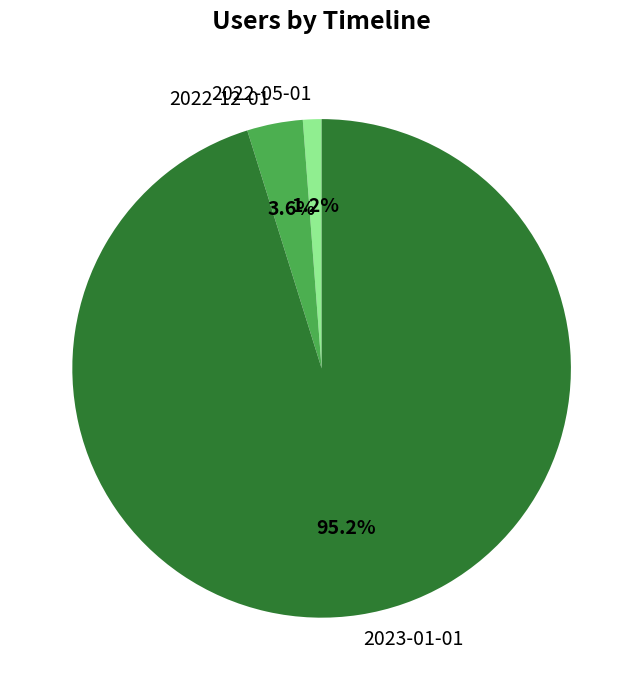

Count the number of slices in the pie.

3